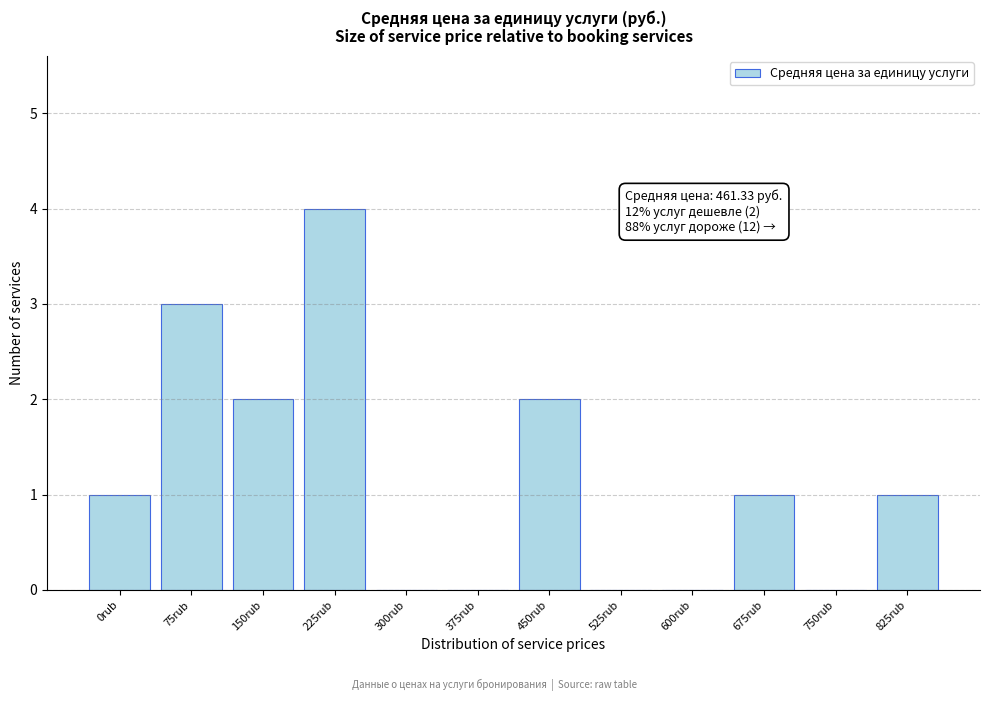

Reading left to right, extract all data points from this chart.

0rub=1	75rub=3	150rub=2	225rub=4	300rub=0	375rub=0	450rub=2	525rub=0	600rub=0	675rub=1	750rub=0	825rub=1